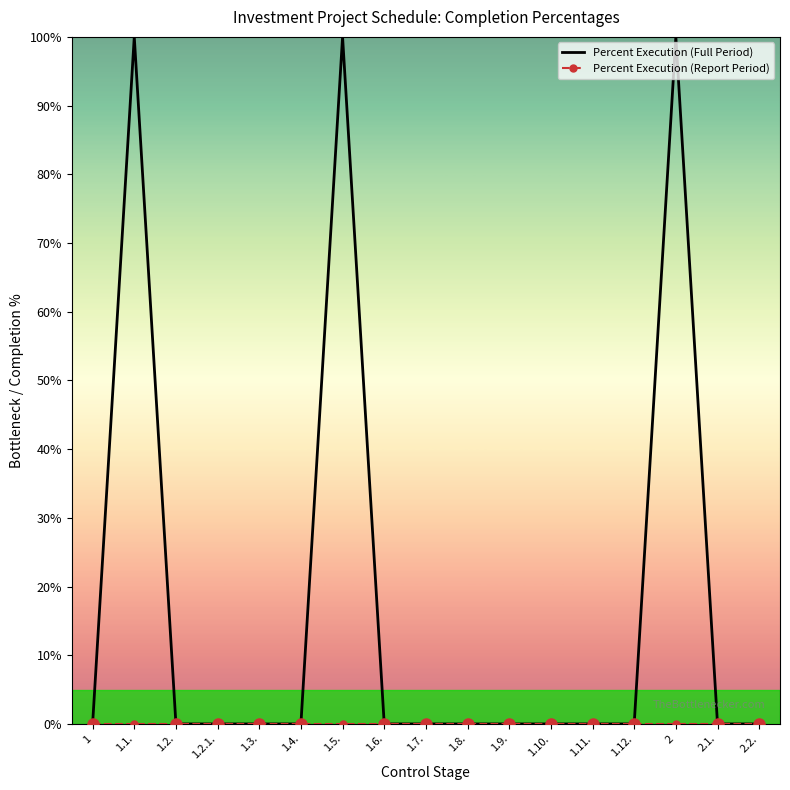

Which series has the largest total across all categories?

Percent Execution (Full Period)